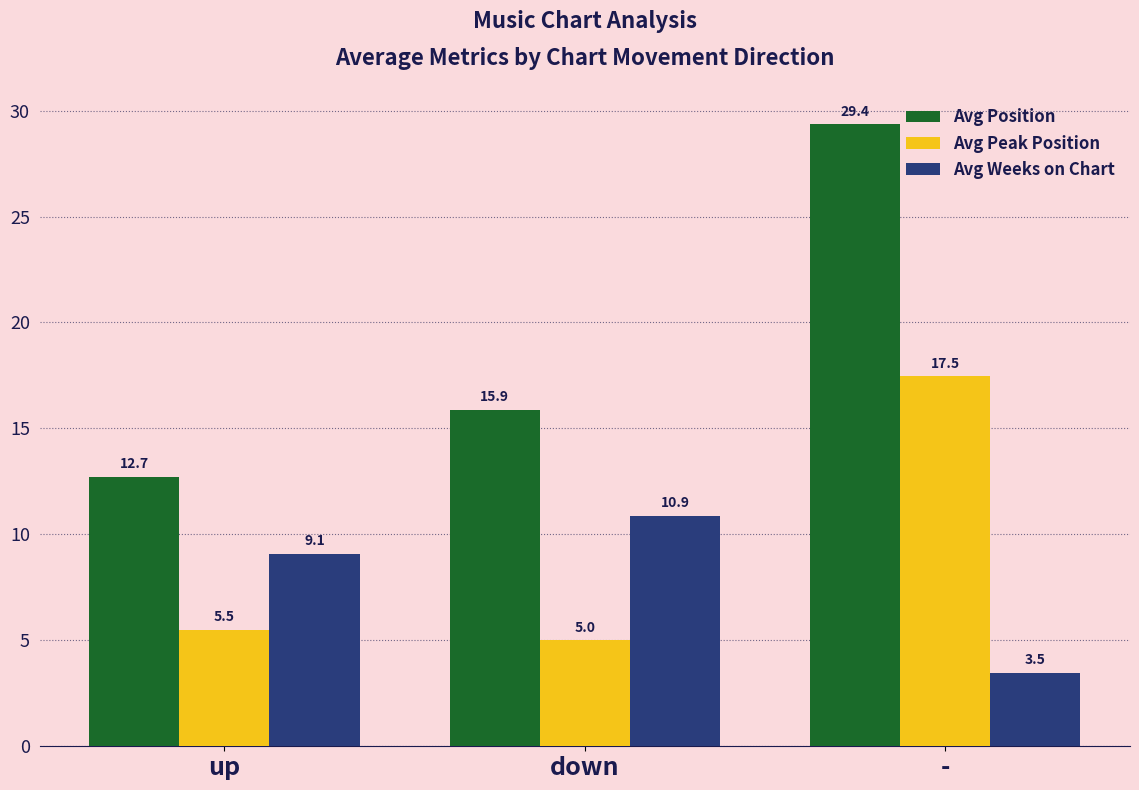

What is the label of the 3rd bar from the left?

-